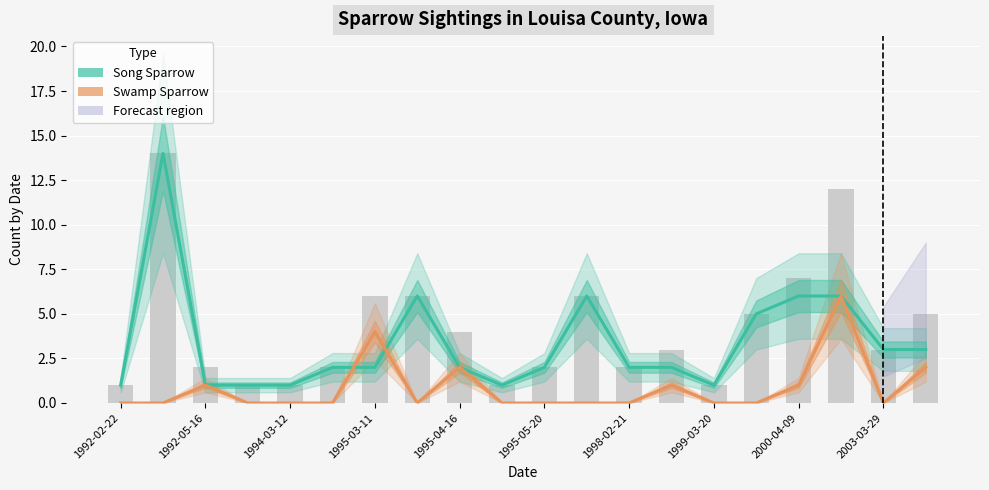

How many groups of bars are there?

20